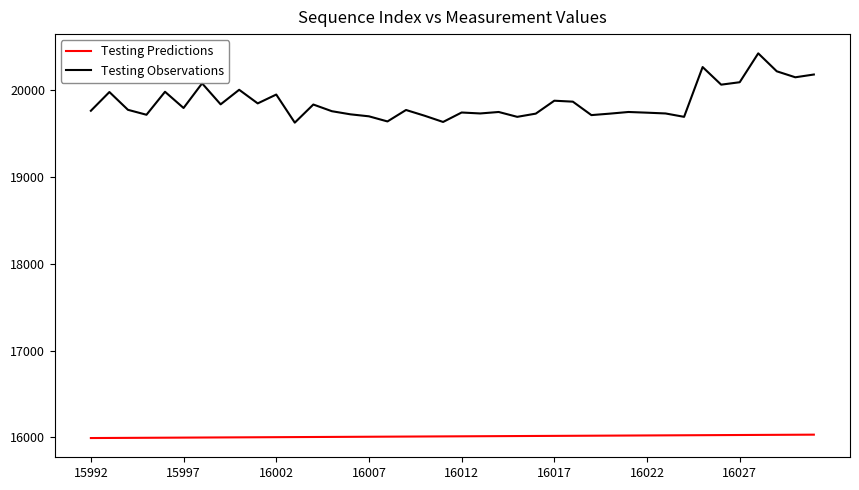

Which series has the largest total across all categories?

Testing Observations